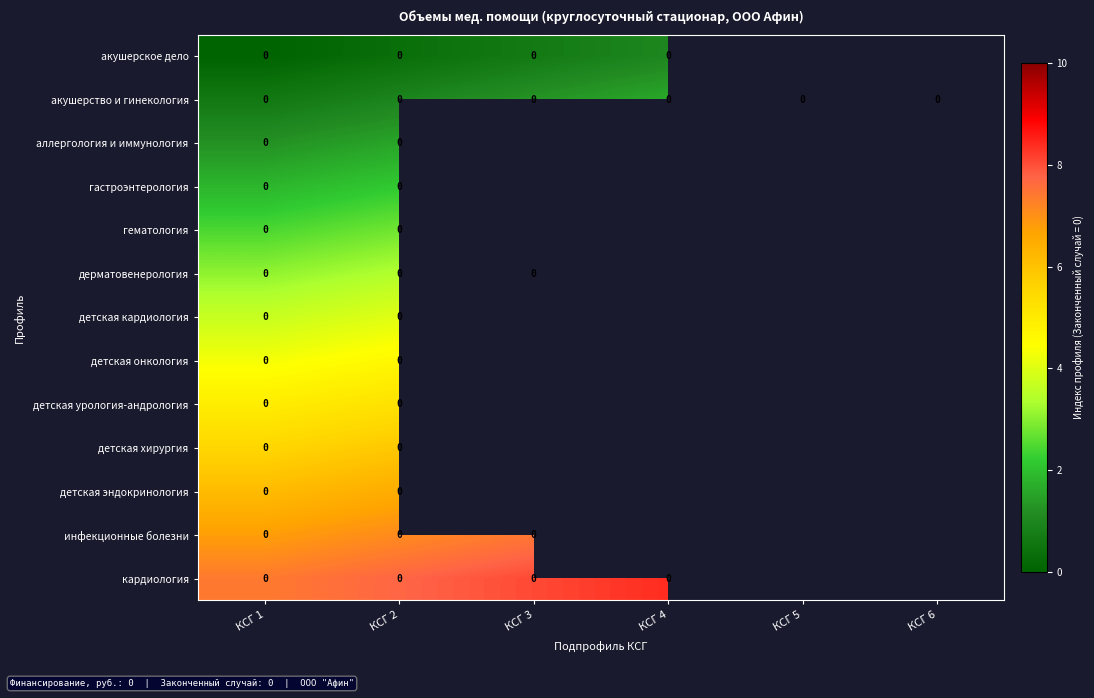

At how many categories does at least one series exceed 3?

4